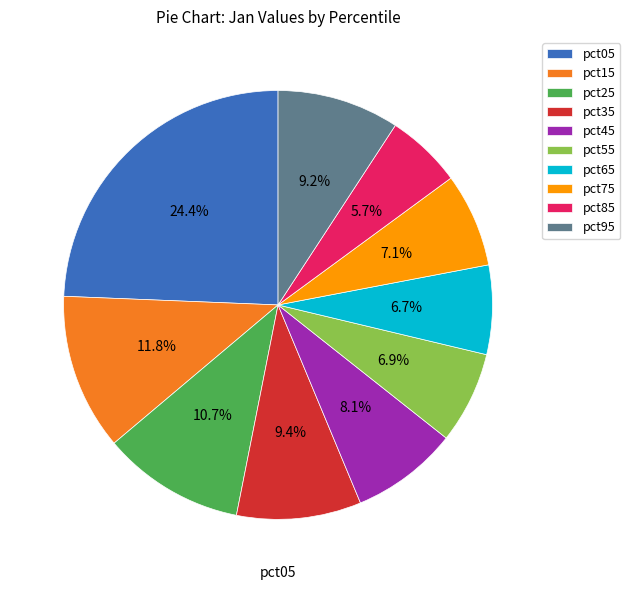

Between pct35 and pct15, which is larger?

pct15